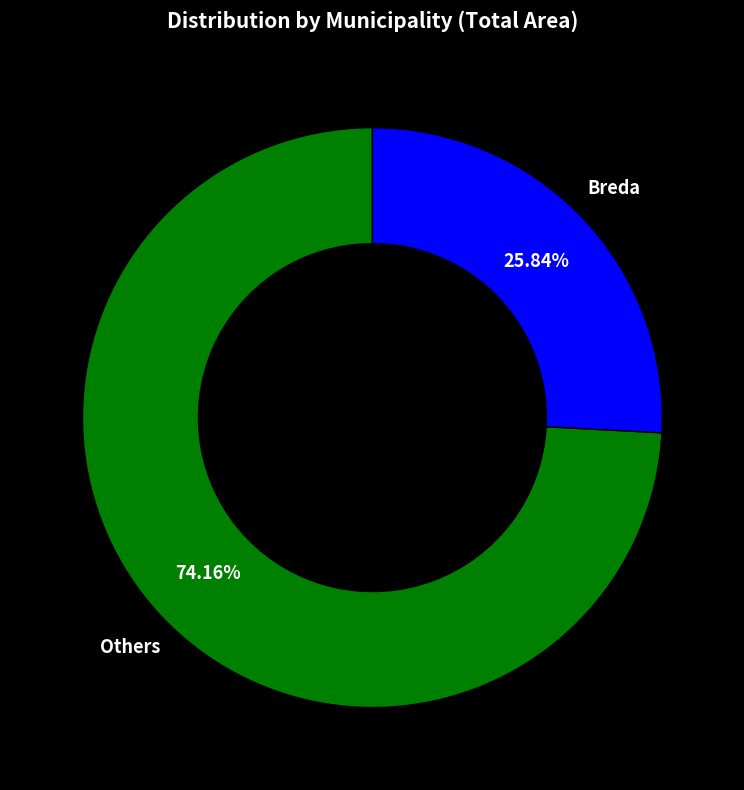

Is there a majority slice in this chart?

Yes